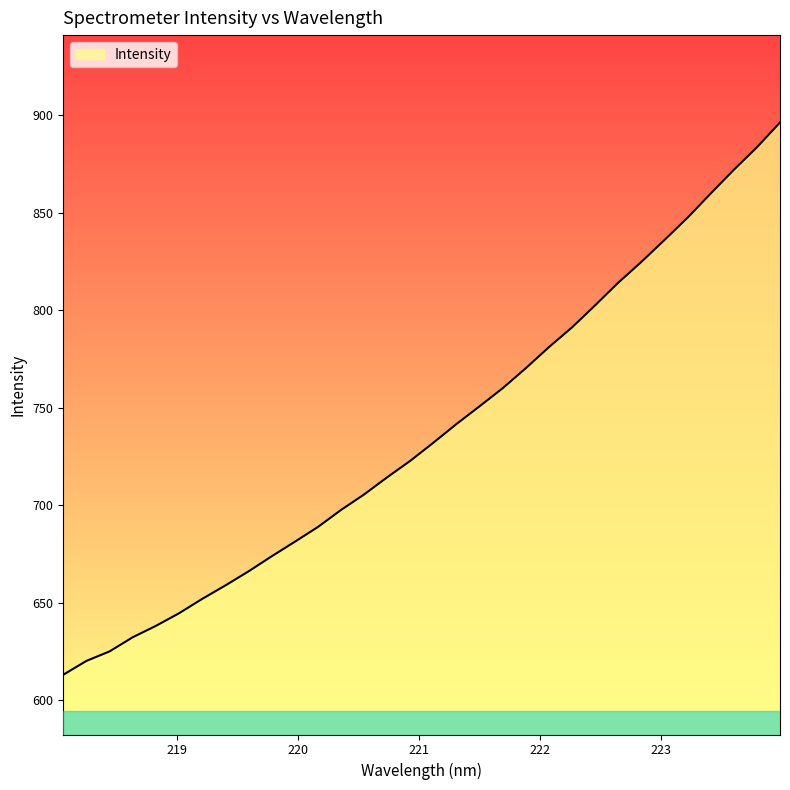

How many lines are shown in the chart?

1